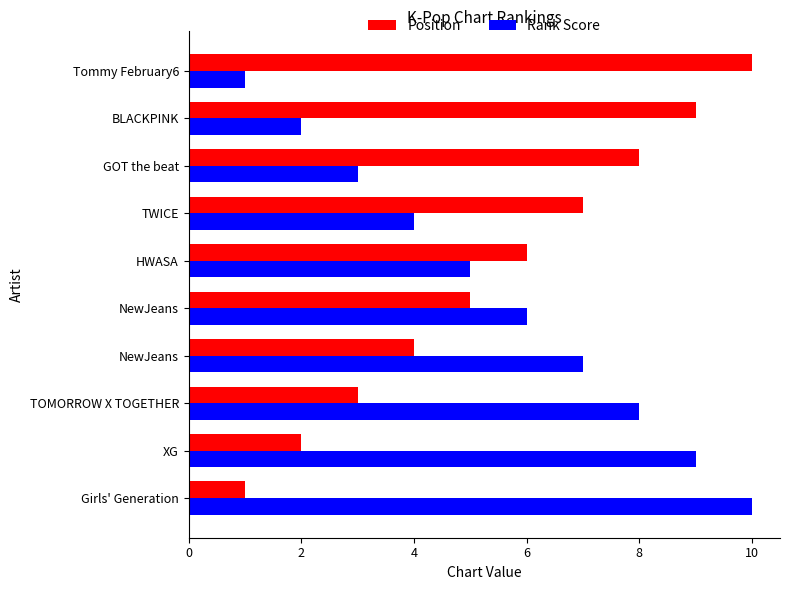

What is the maximum value shown in the chart?

10